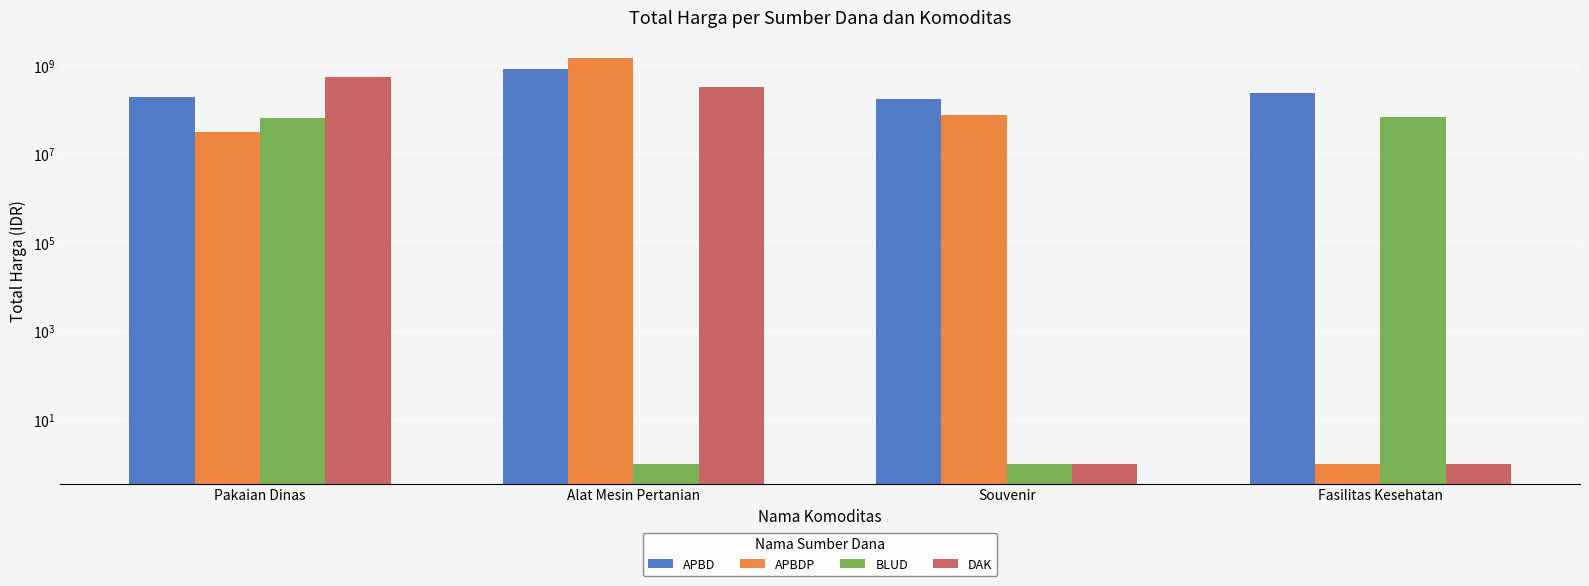

Count the DAK values in the range 1 to 531552000.

4